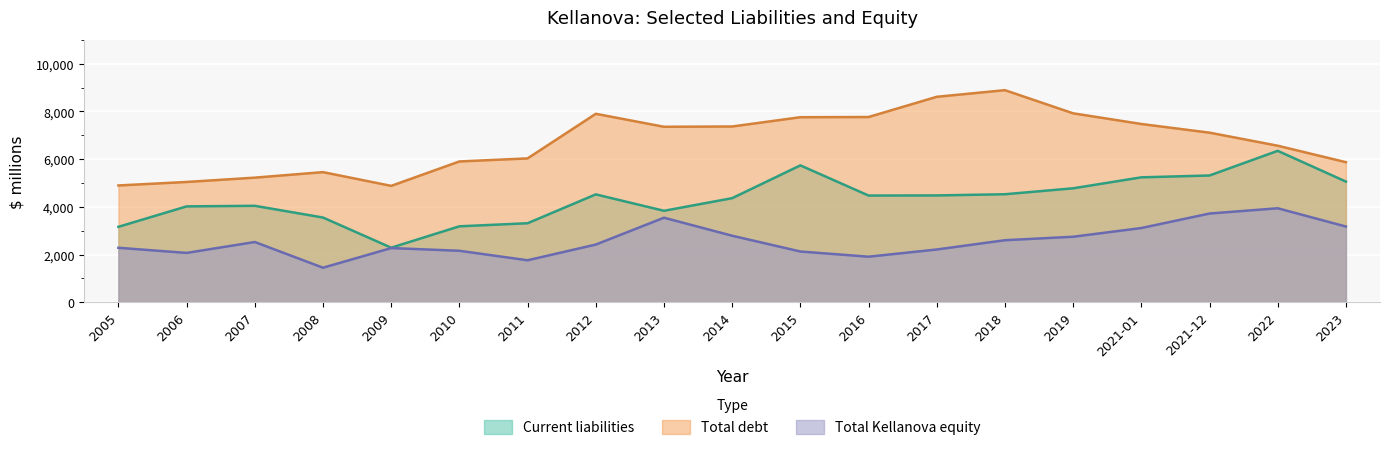

At which category does Total debt reach its first local valley?

2009